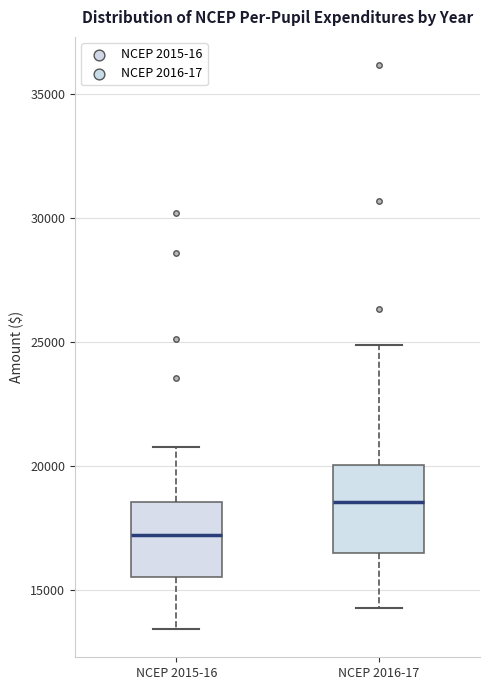

Which box has the highest median line?

NCEP 2016-17